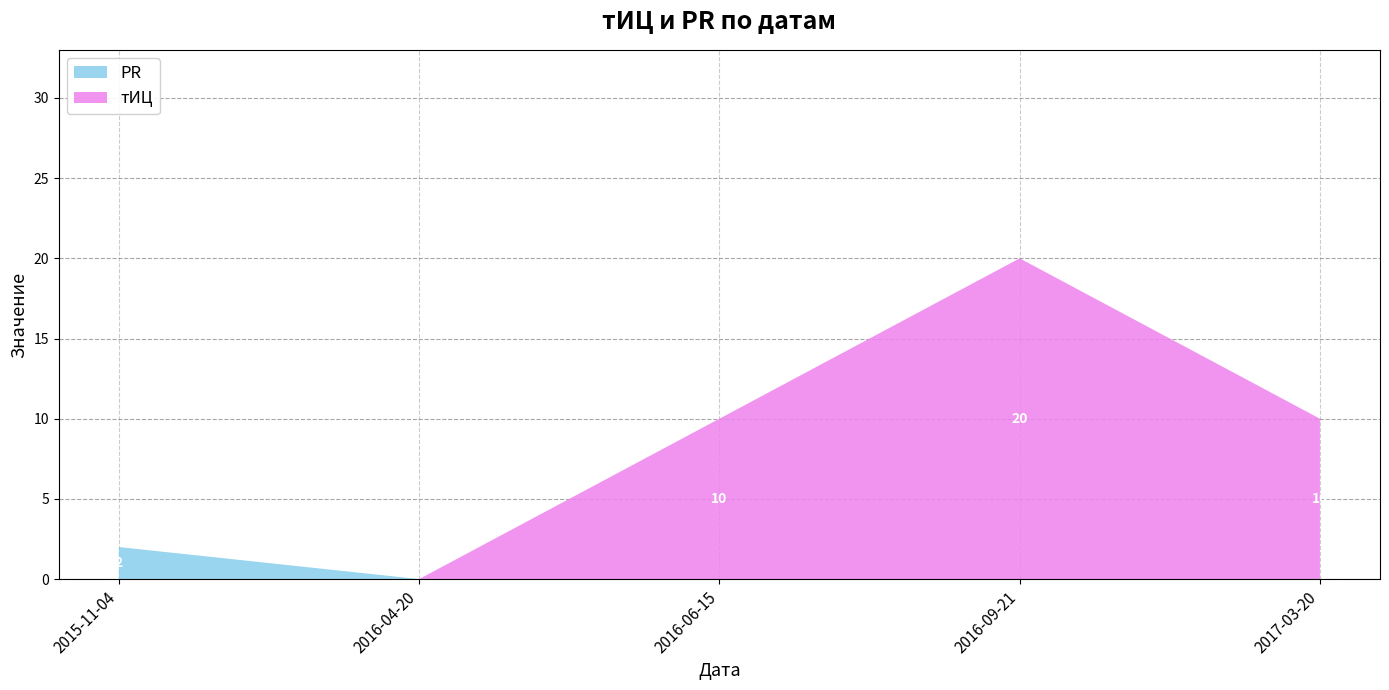

Reading left to right, what are all the values shown in this chart?

тИЦ: 0	0	10	20	10
PR: 2	0	0	0	0